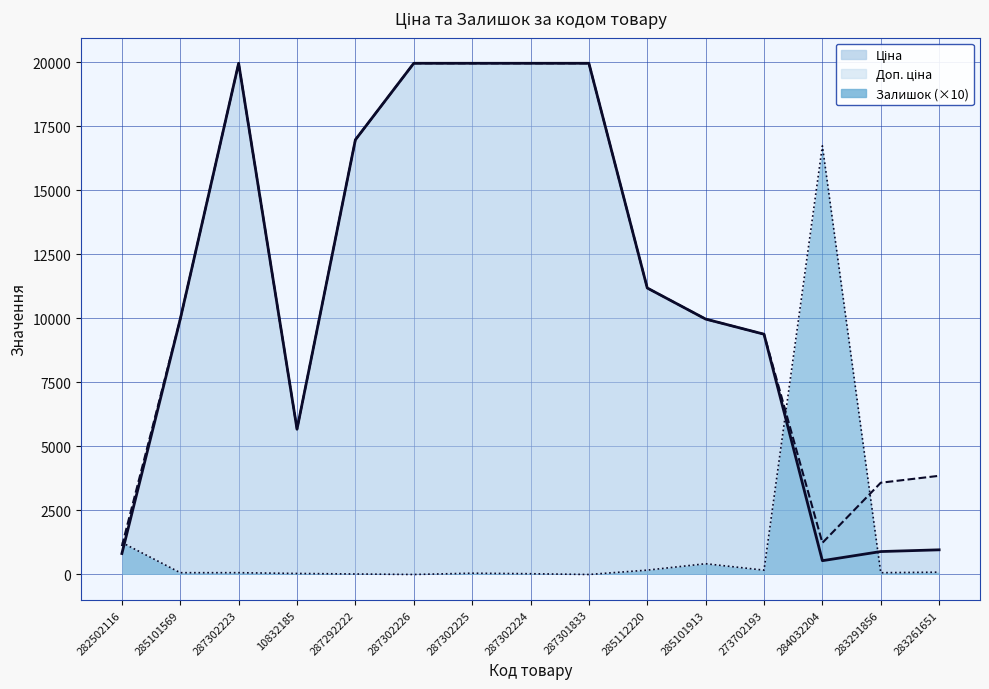

At how many categories does at least one series exceed 15285?

7